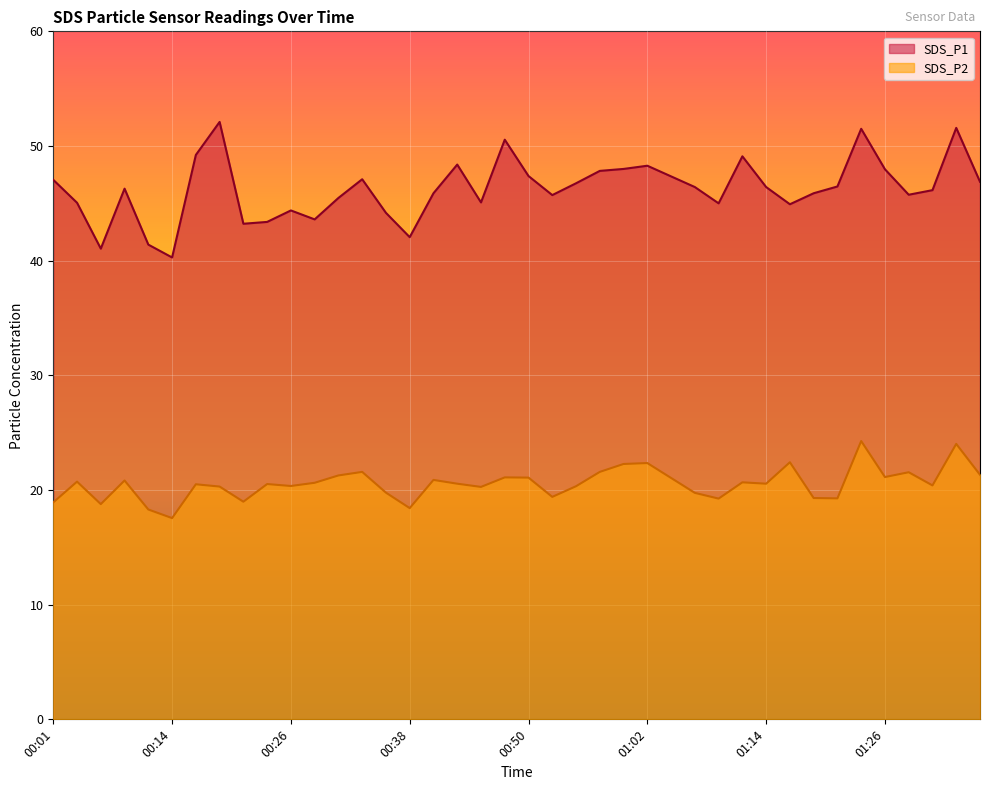

What is the total value across all series at 00:06?

59.8